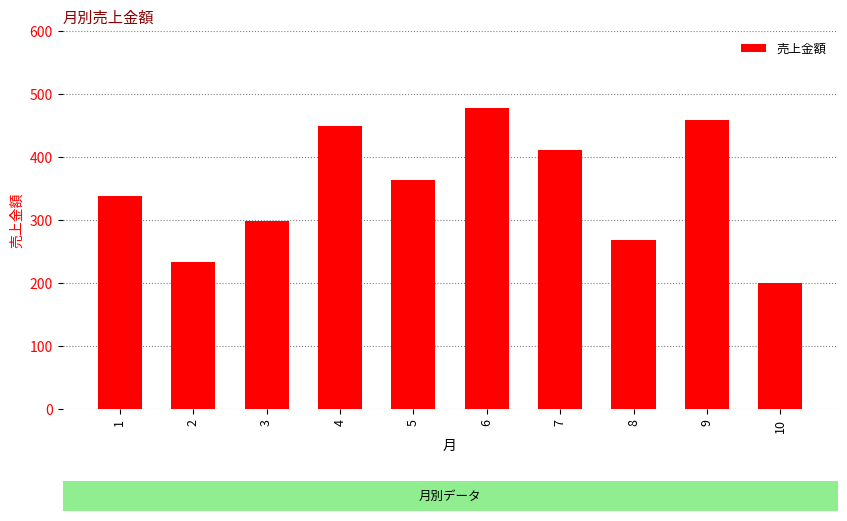

Which category has the lowest value across all series?

10